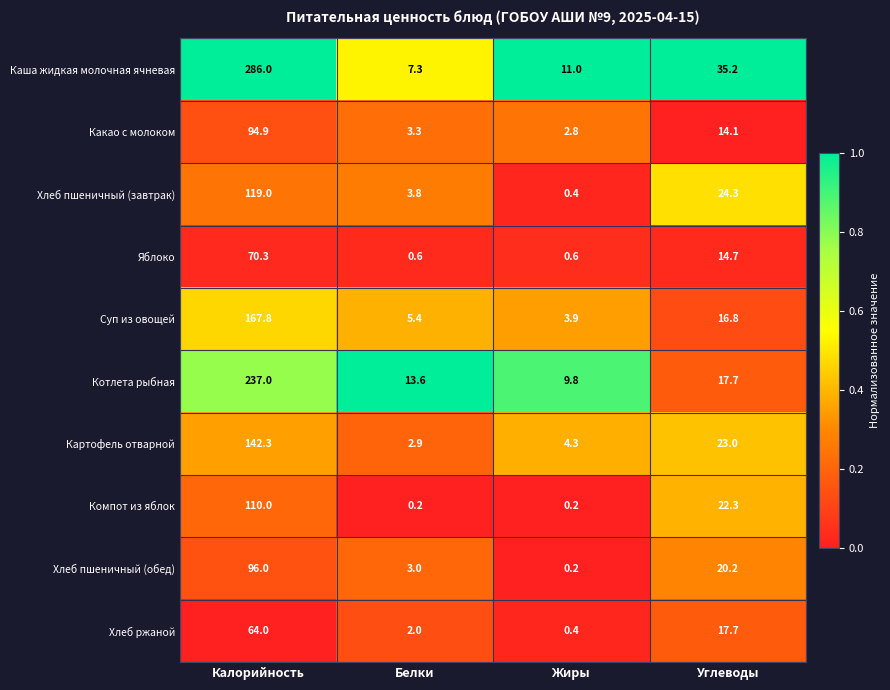

The value of Хлеб пшеничный (обед) at Калорийность is 168.7. True or false?

False